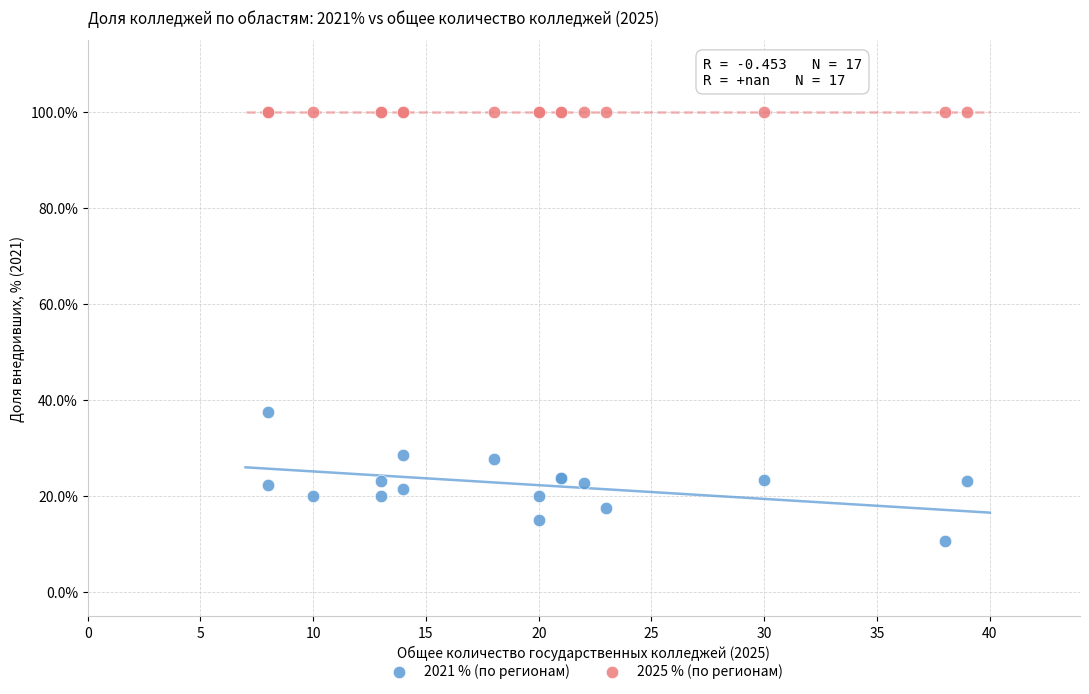

Which series reaches the maximum Y coordinate?

2025 % (по регионам)